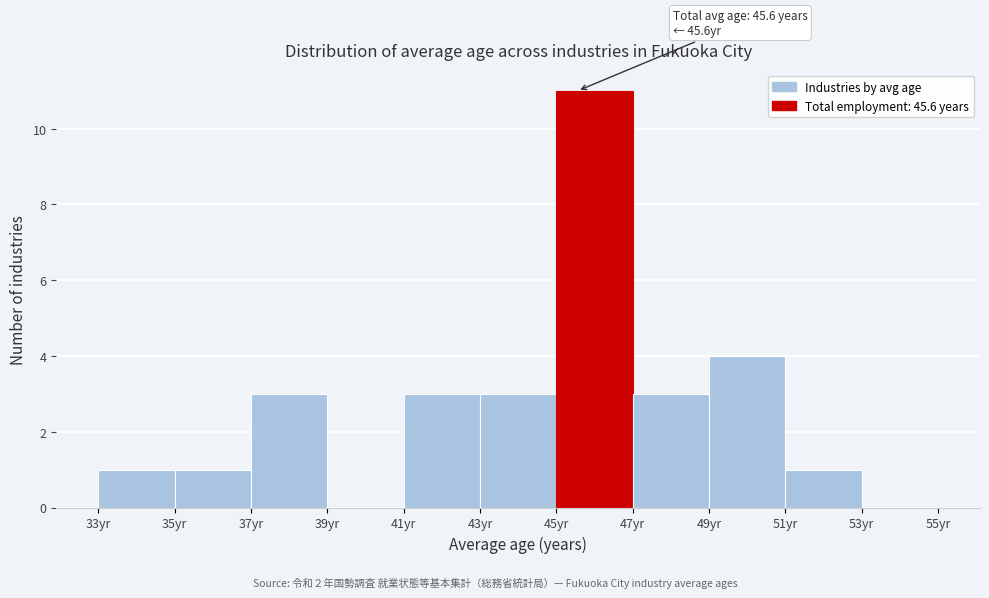

Over which range of the x-axis is the bar tallest?

45 to 47